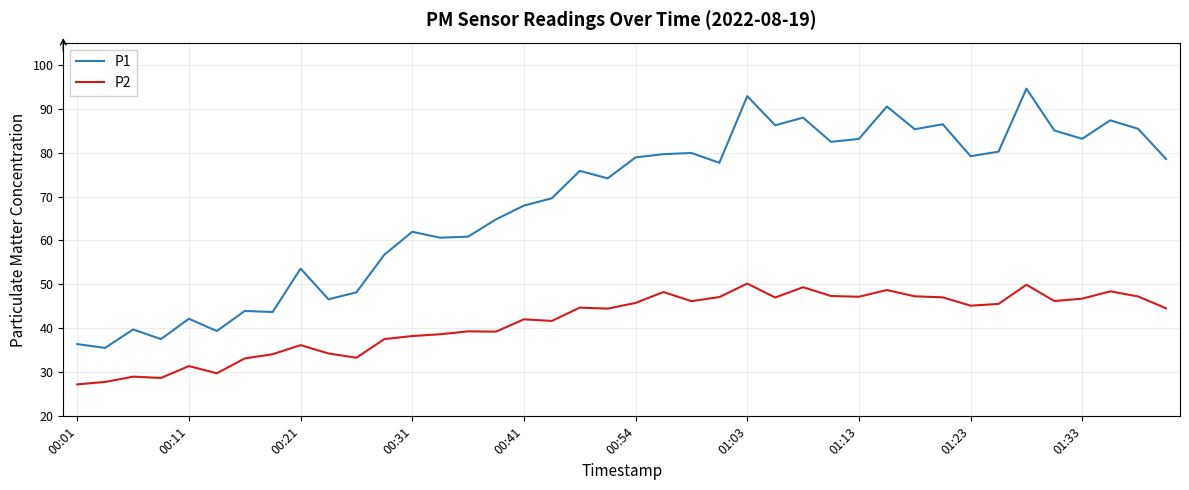

Rank the series by their average value, from highest to lowest.

P1, P2